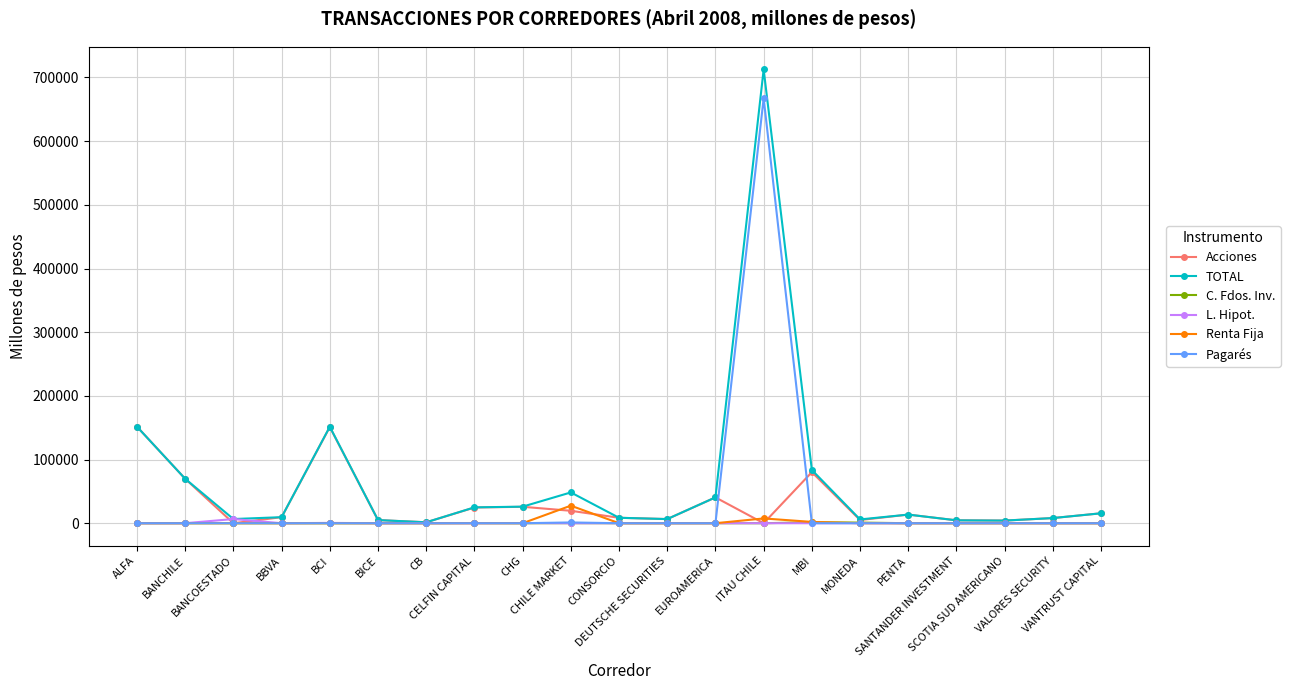

Which series has the largest range (max minus min)?

TOTAL